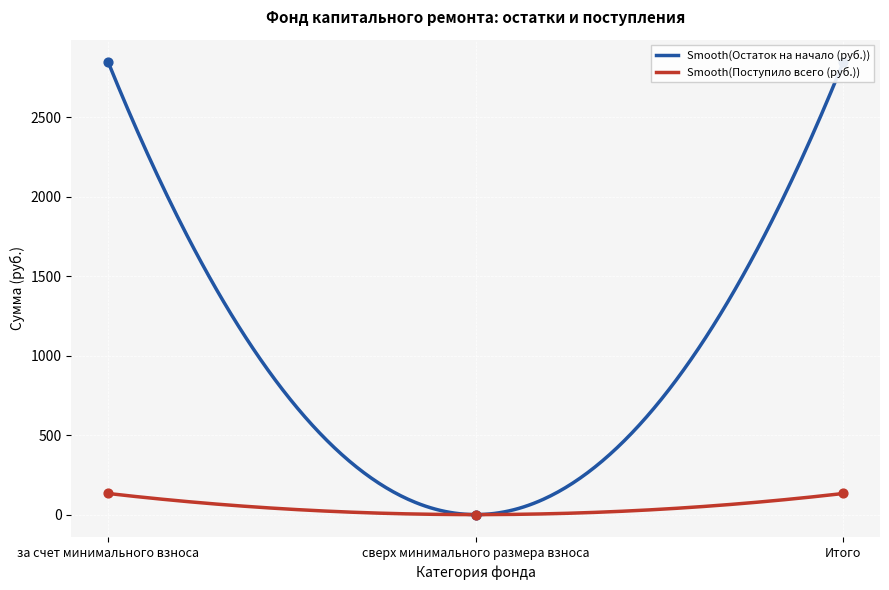

What is the total value across all series at за счет минимального взноса?

2979.8